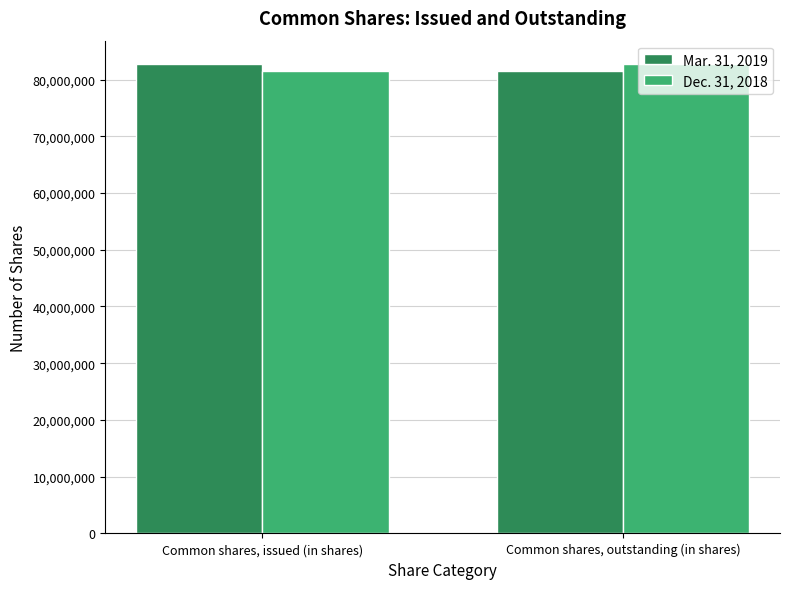

What is the label of the 1st bar from the right?

Common shares, outstanding (in shares)